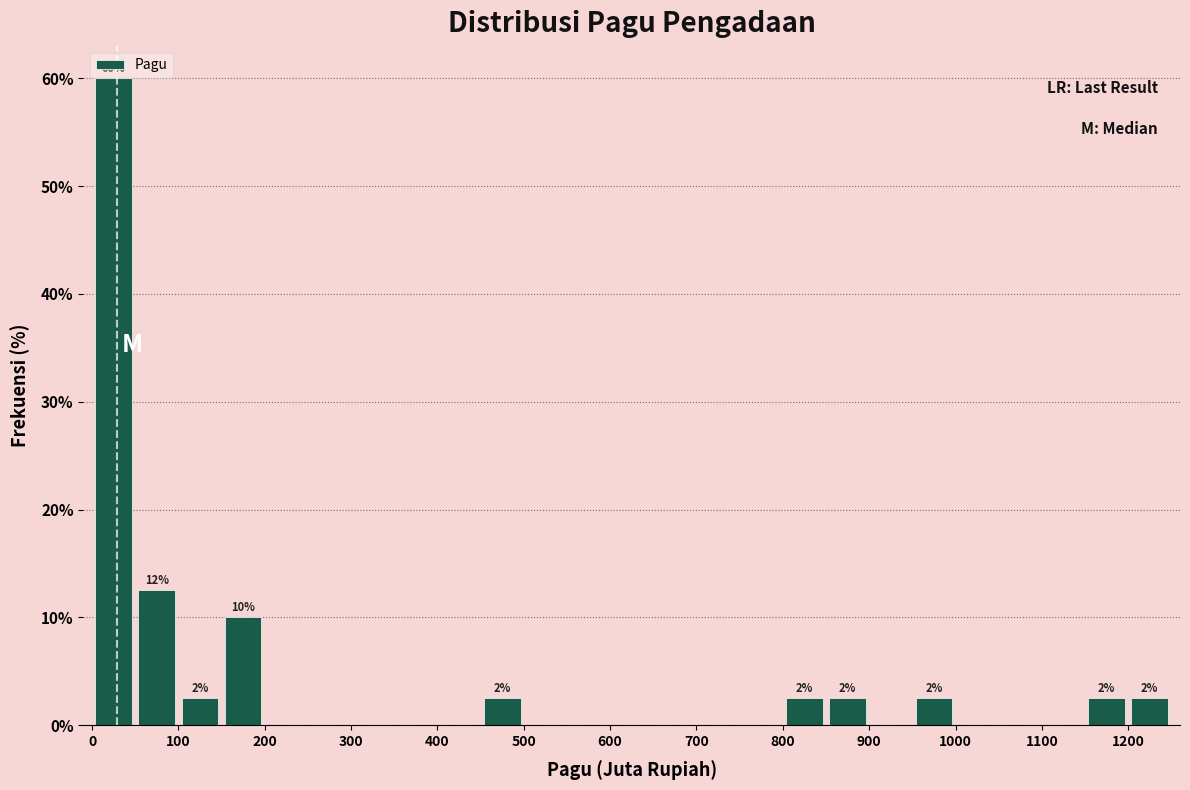

Which range on the x-axis has the tallest bar?

0 to 50